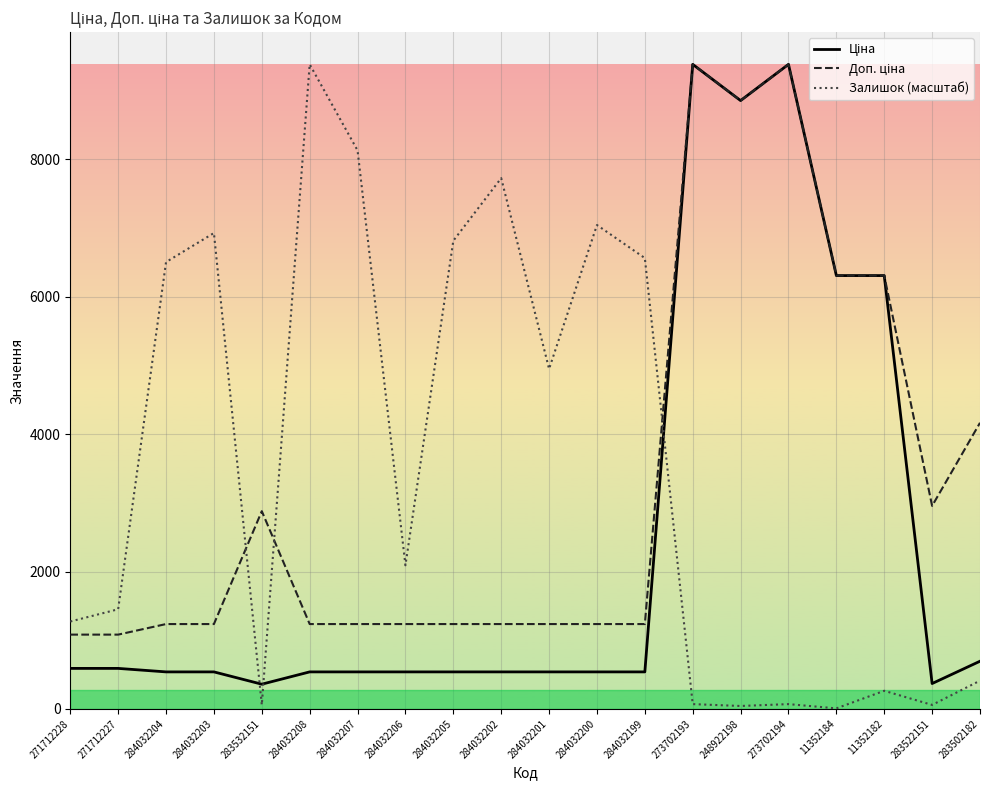

What is the total value across all series at 284032202?

9501.9